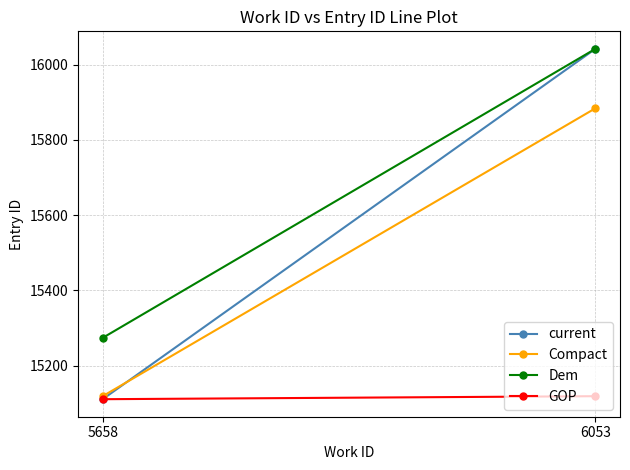

How many current values are between 15111 and 16042?

2